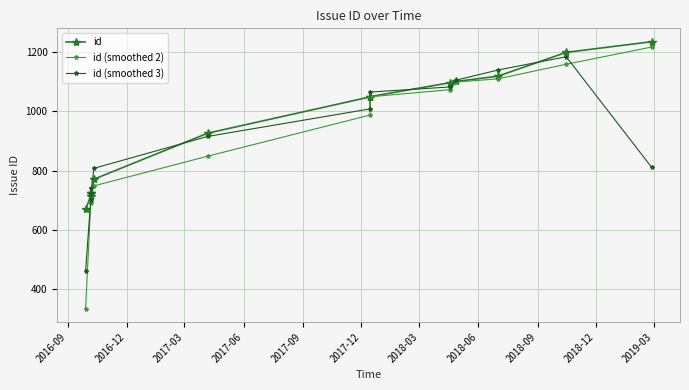

Reading right to left, extract all data points from this chart.

id: 1234.0	1198.0	1118.0	1100.0	1096.0	1049.0	1048.0	926.0	771.0	726.0	725.0	724.0	713.0	670.0
id (smoothed 2): 1216.0	1158.0	1109.0	1098.0	1072.5	1048.5	987.0	848.5	748.5	725.5	724.5	718.5	691.5	335.0
id (smoothed 3): 810.7	1183.3	1138.7	1104.7	1081.7	1064.3	1007.7	915.0	807.7	740.7	725.0	720.7	702.3	461.0